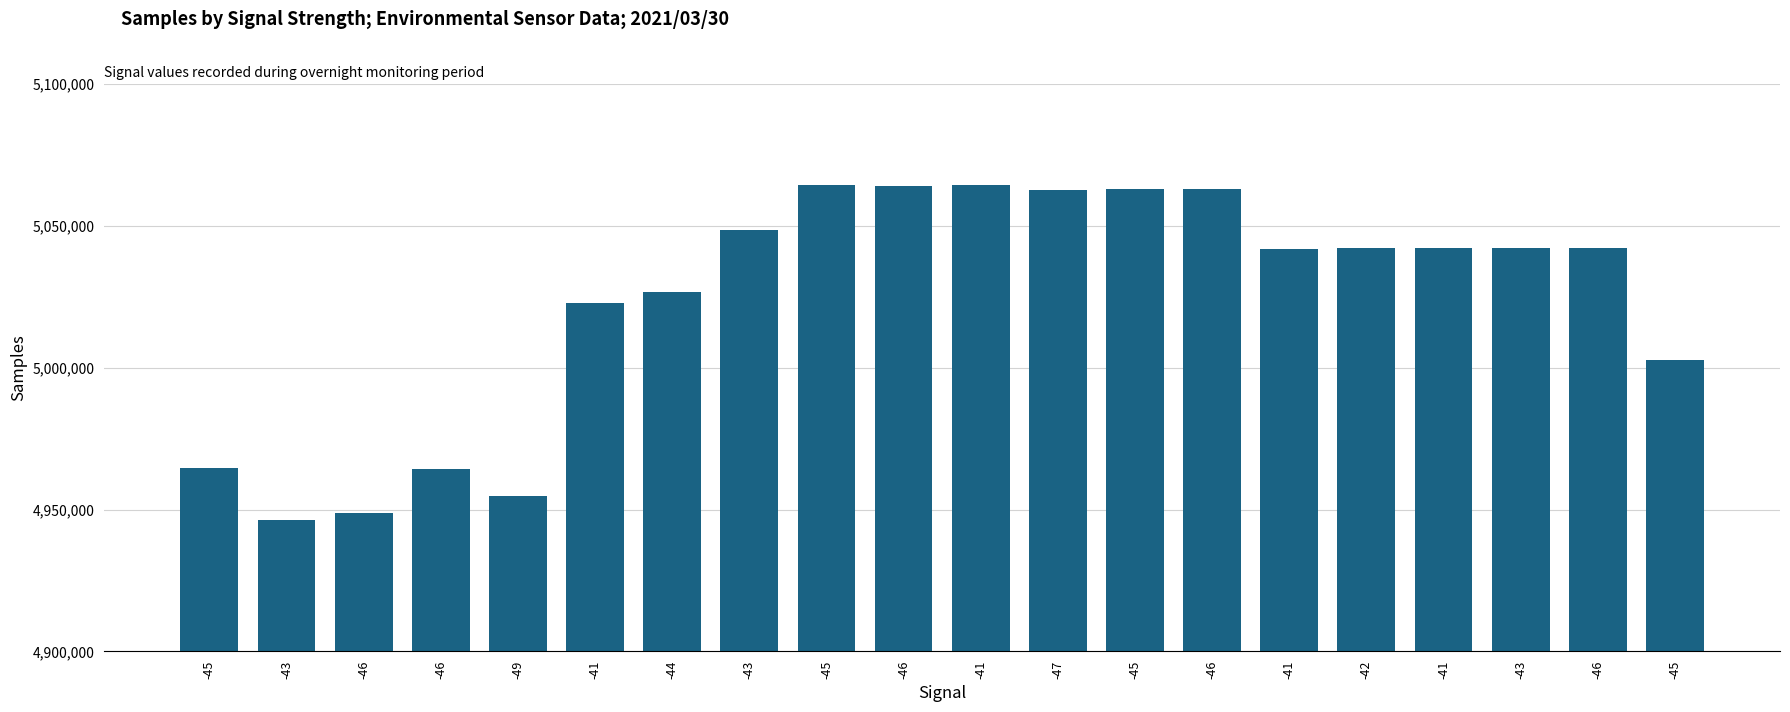

Read the value at -46, to the nearest 100.

5063100